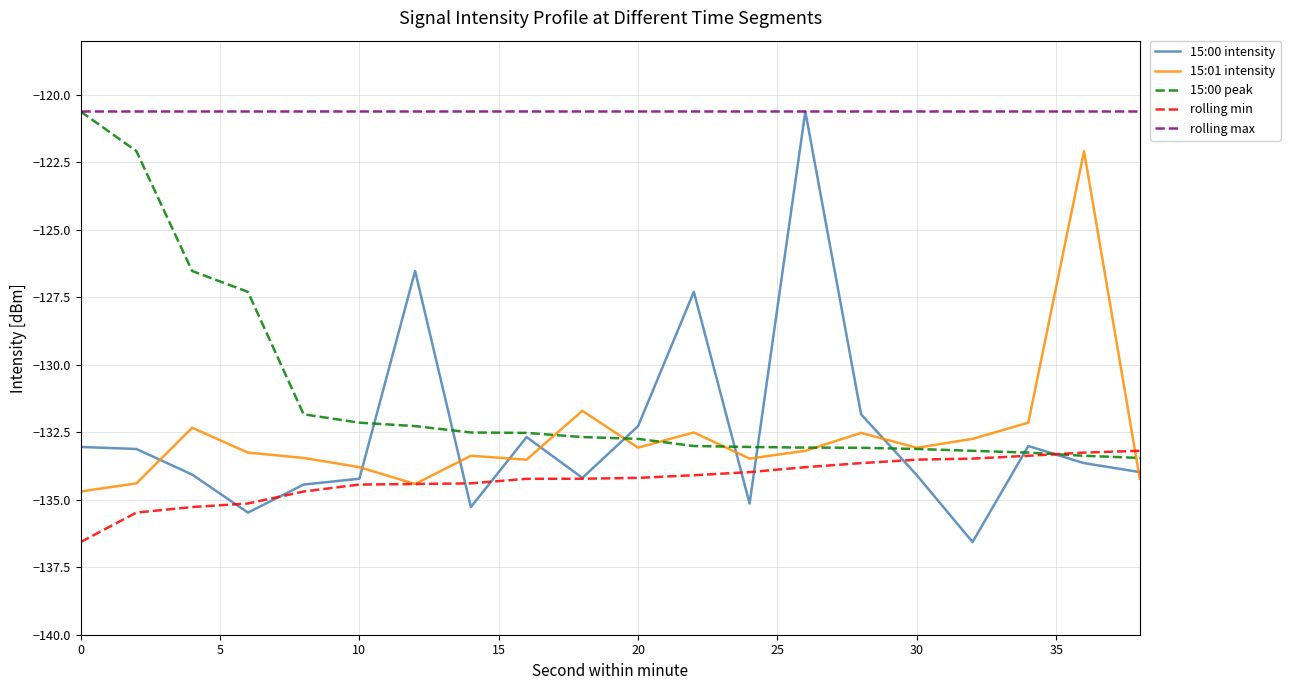

True or false: rolling max and 15:01 intensity cross at least once.

False